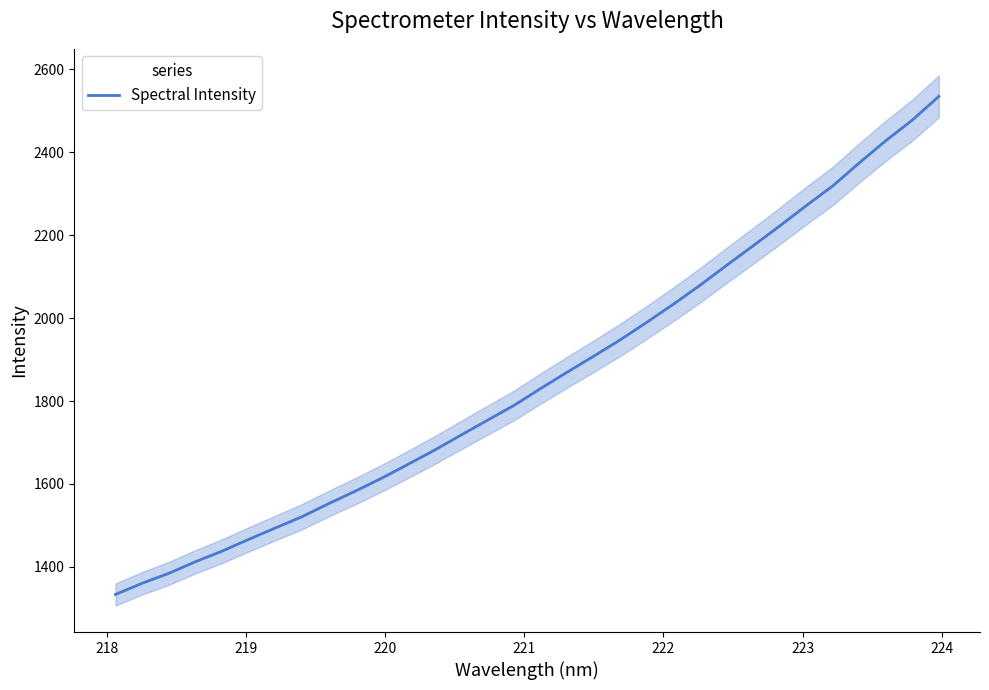

What is the smallest value displayed?

1333.5